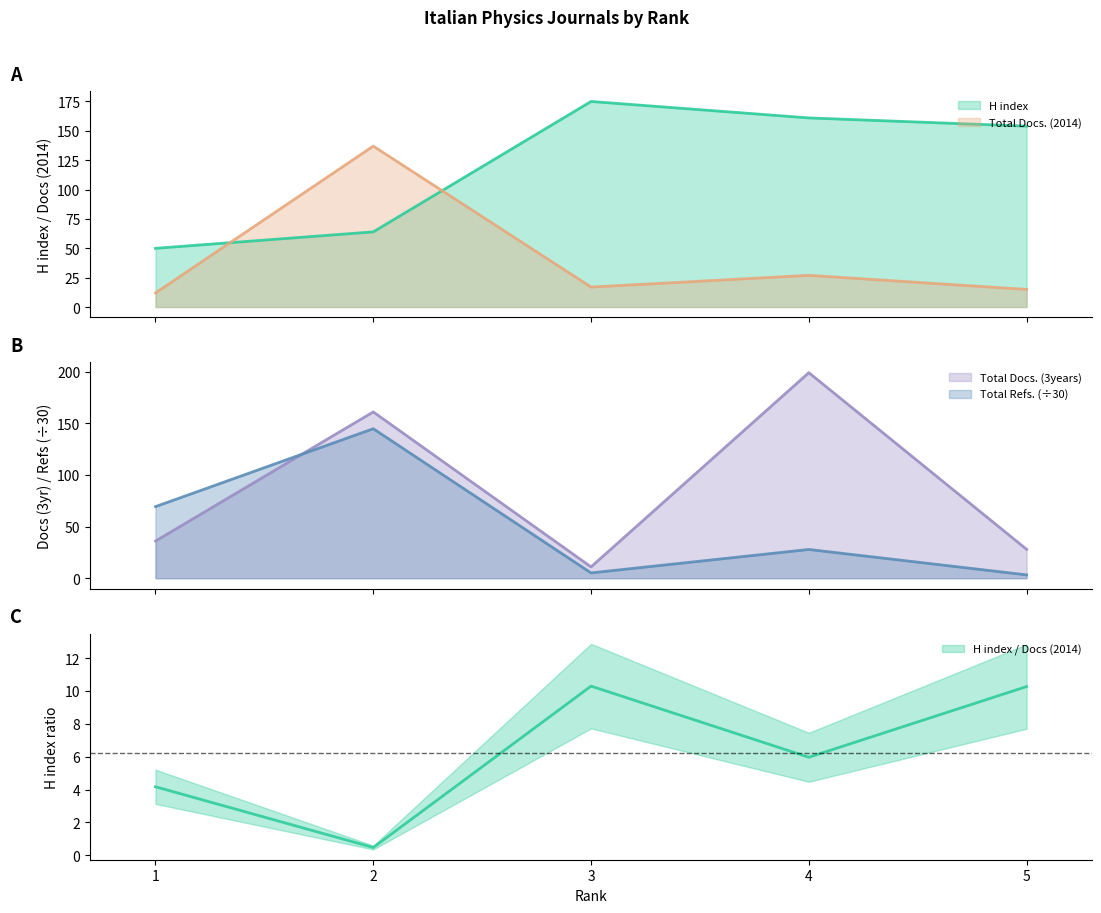

True or false: H index and Total Refs. intersect in this chart.

True